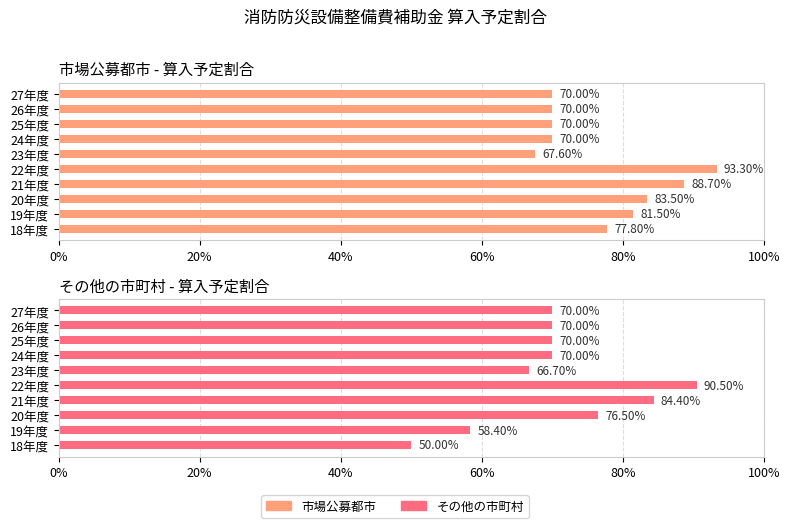

Reading left to right, list all the values displayed in this chart.

市場公募都市: 0.8	0.8	0.8	0.9	0.9	0.7	0.7	0.7	0.7	0.7
その他の市町村: 0.5	0.6	0.8	0.8	0.9	0.7	0.7	0.7	0.7	0.7